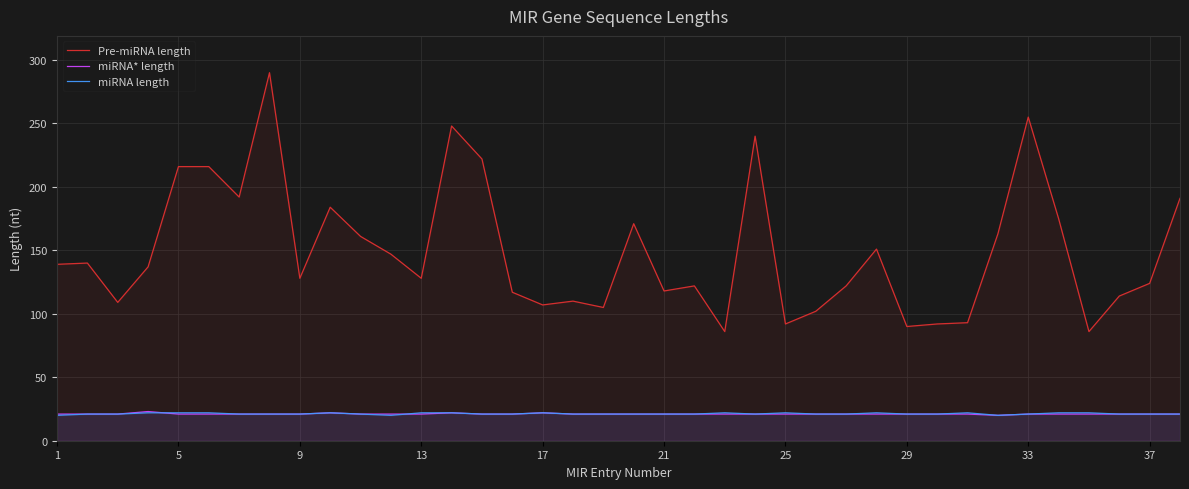

At which label does Pre-miRNA length first exceed 137?

1